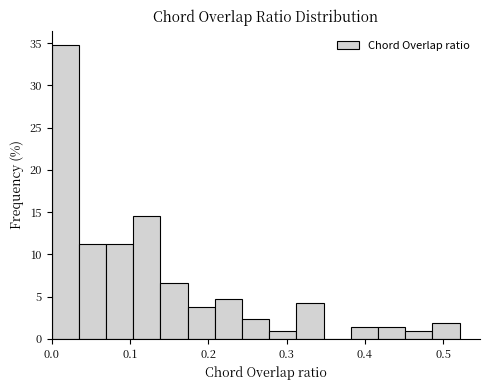

Around what value on the x-axis is the tallest bar? Give the approximate position of its centre, as read against the axis.

0.02